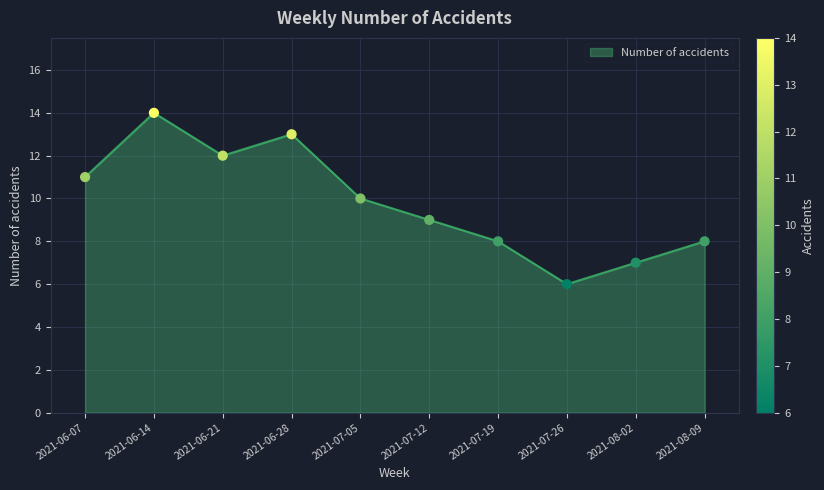

What is the change in value from 2021-07-12 to 2021-08-02?

-2